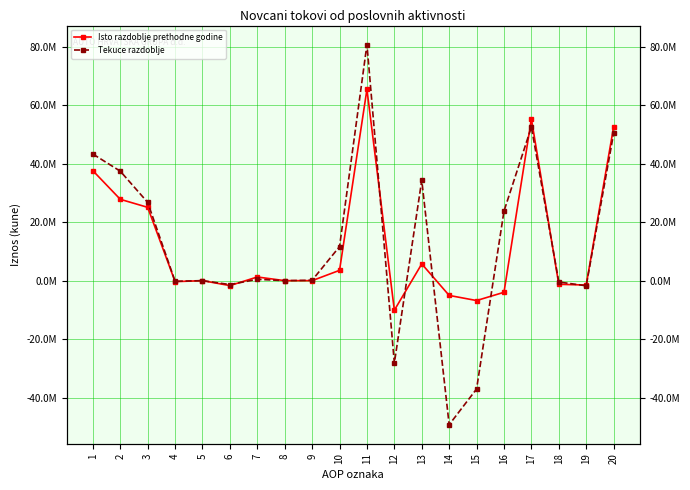

Which series ends up on top after the final intersection of Tekuce razdoblje and Isto razdoblje prethodne godine?

Isto razdoblje prethodne godine